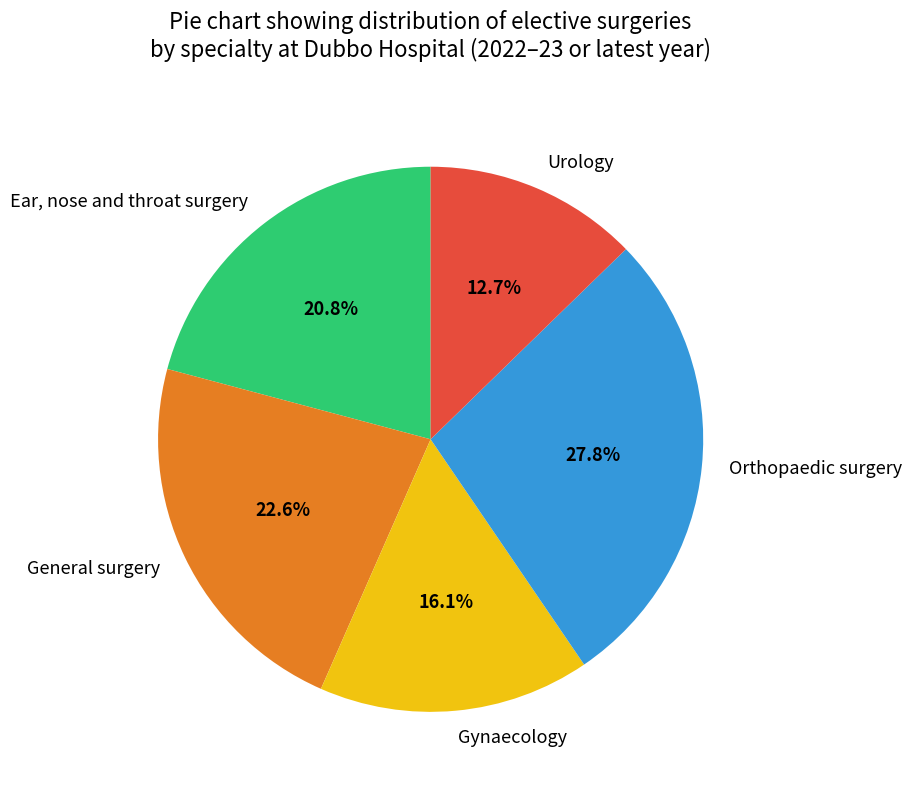

Does any single category account for the majority?

No